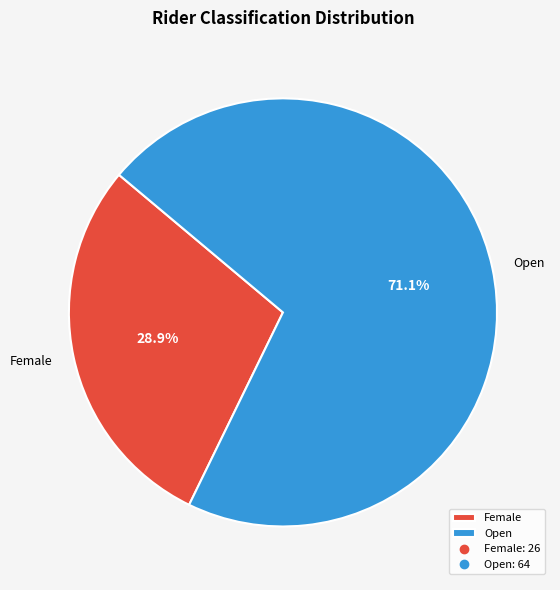

How many segments does this pie chart have?

2